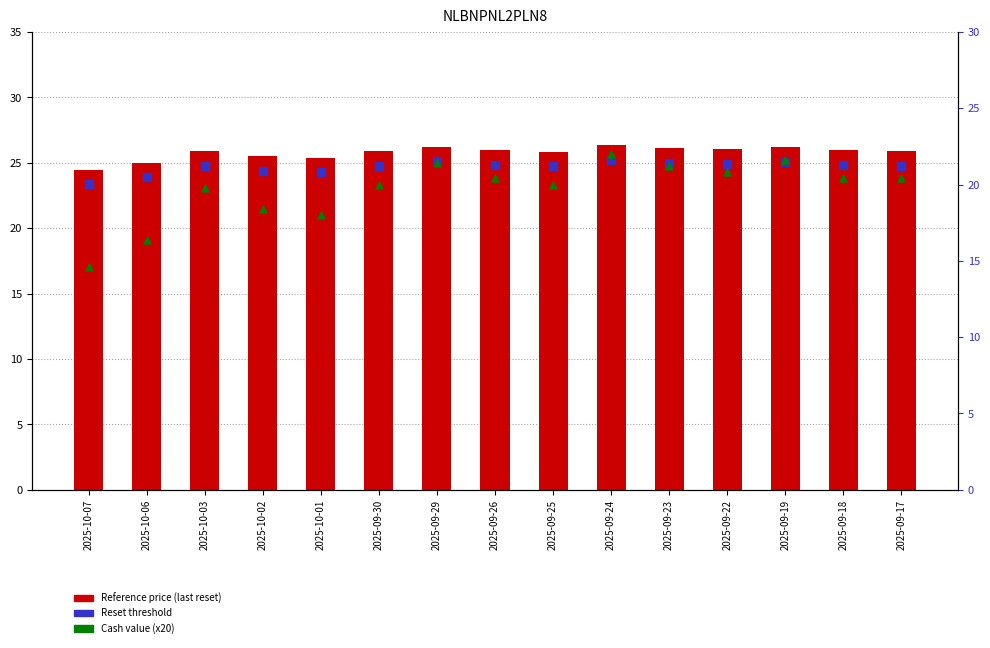

What is the total value across all series at 2025-10-07?

59.1